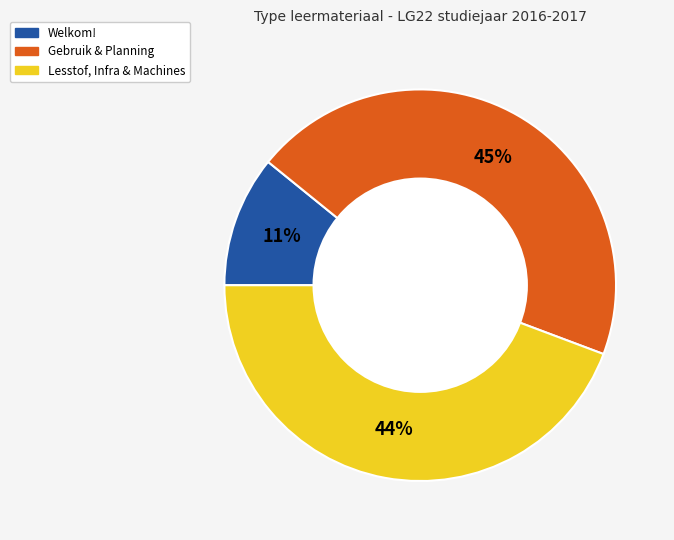

Which slice is the largest?

Gebruik & Planning